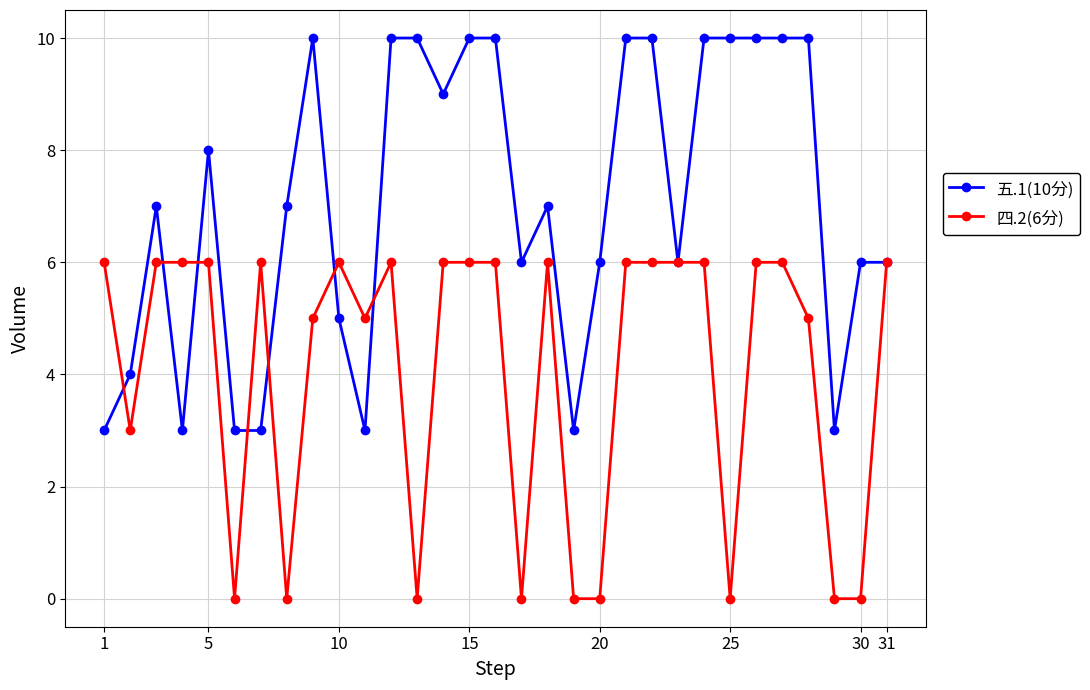

Rank the series by their average value, from lowest to highest.

四.2(6分), 五.1(10分)